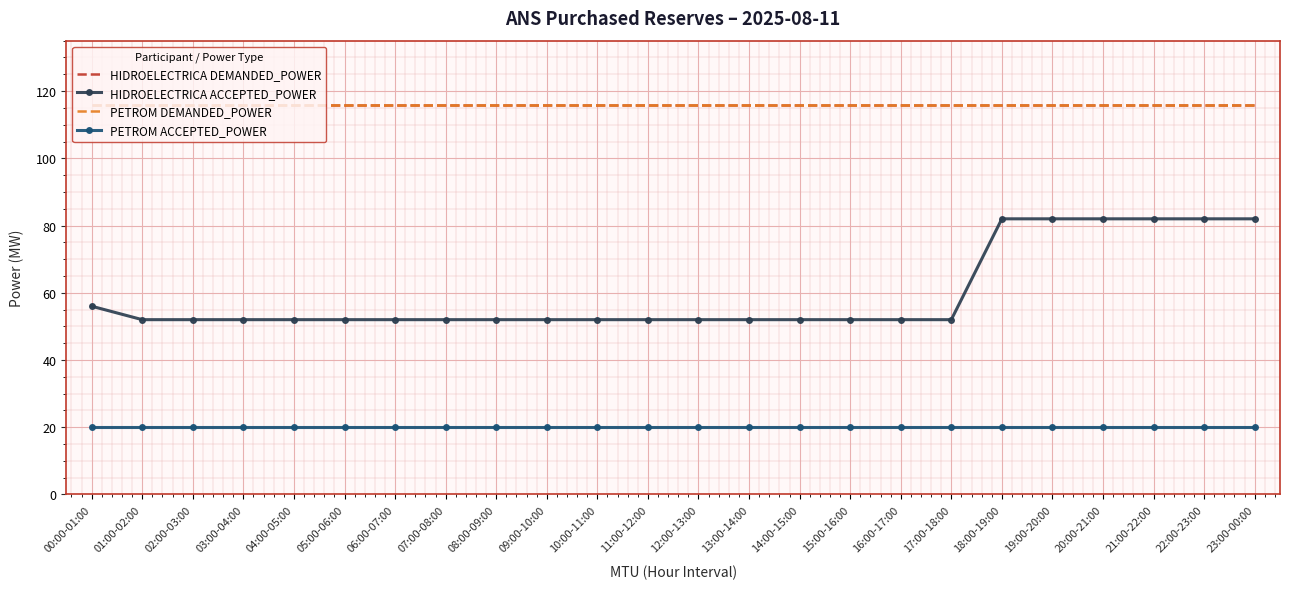

What is the sum of the PETROM ACCEPTED_POWER values at 18:00-19:00 and 19:00-20:00?

40